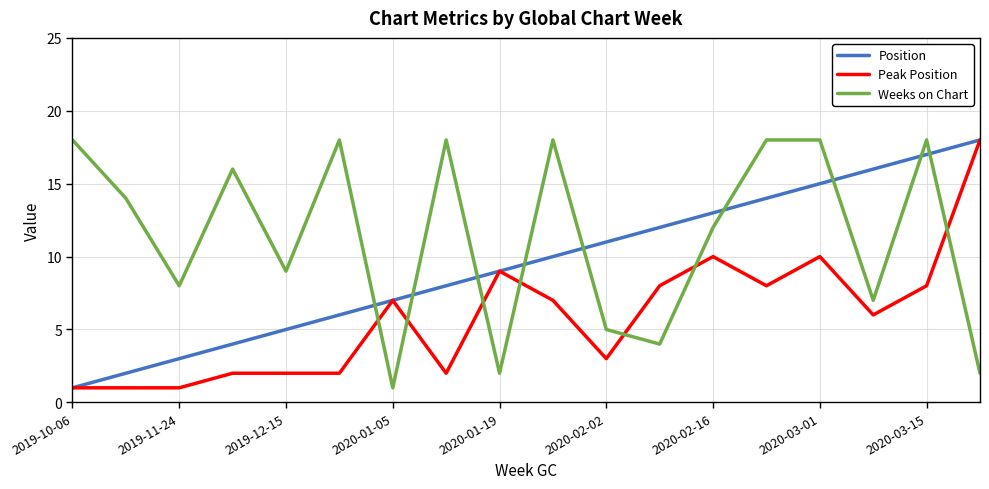

List the series in order of their overall mean, highest first.

Weeks on Chart, Position, Peak Position